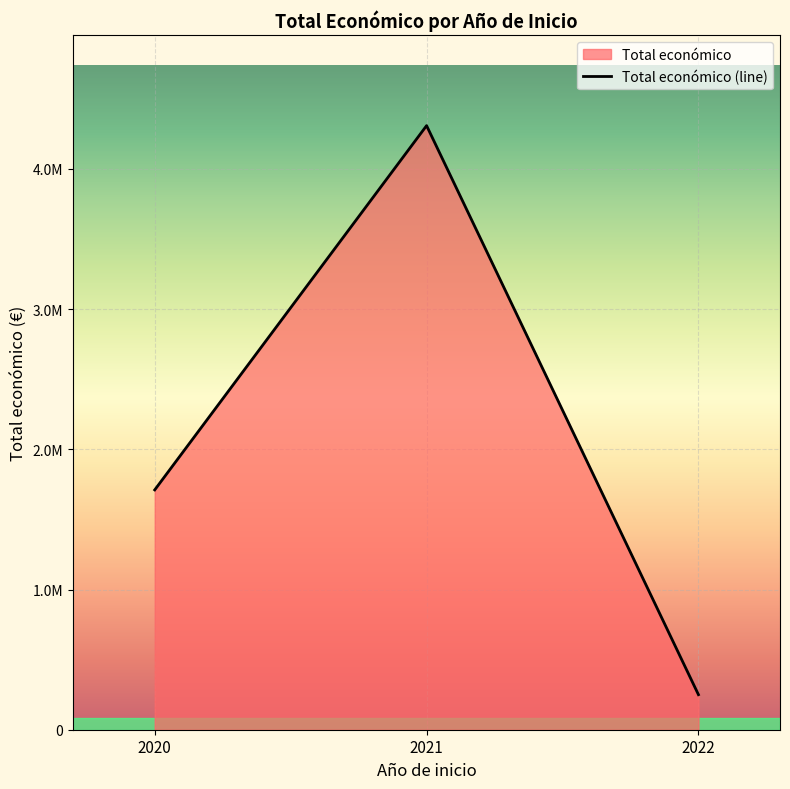

Does the chart display data point markers on the line(s)?

No